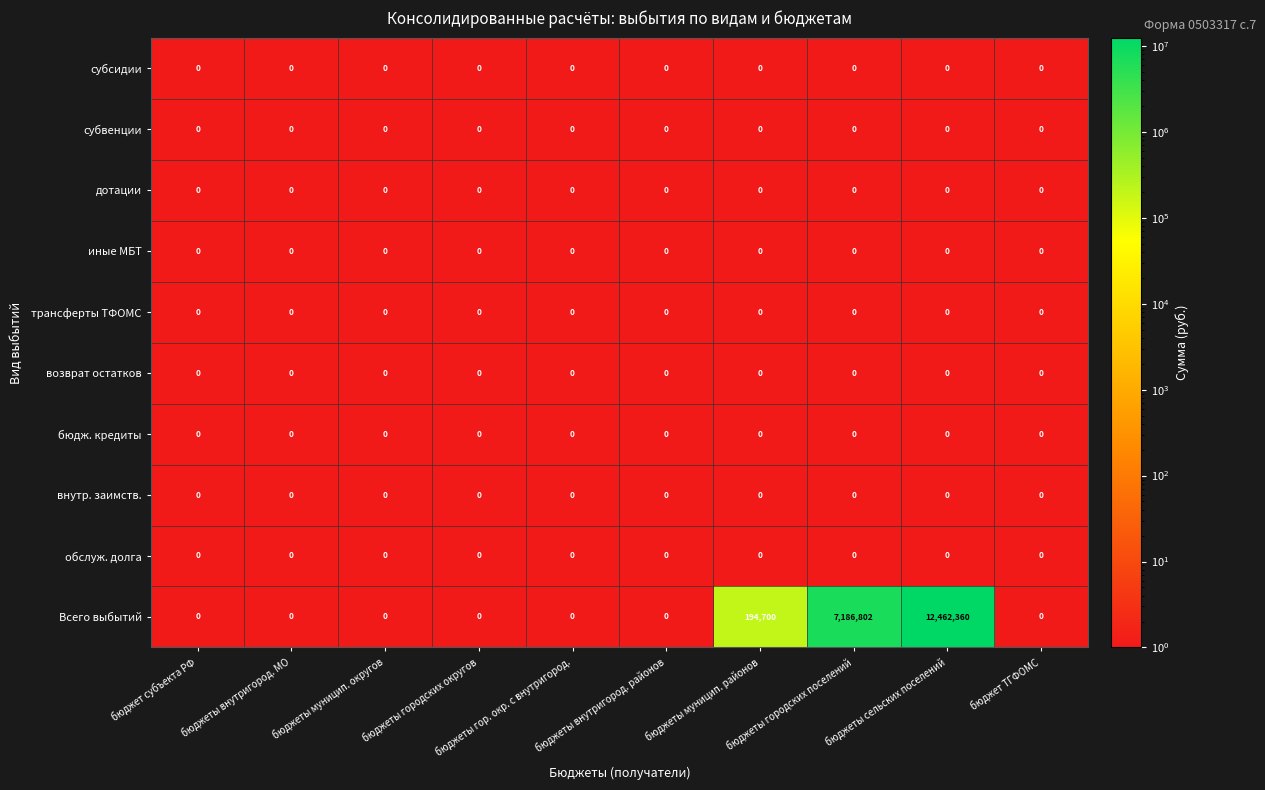

Which series has the widest spread of values?

Всего выбытий